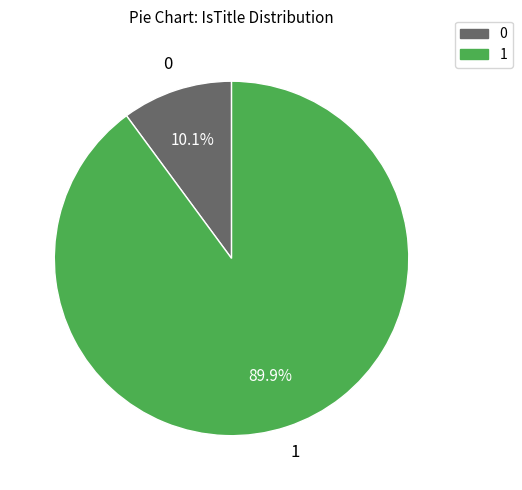

Do 1 and 0 together represent more than half of the pie?

Yes